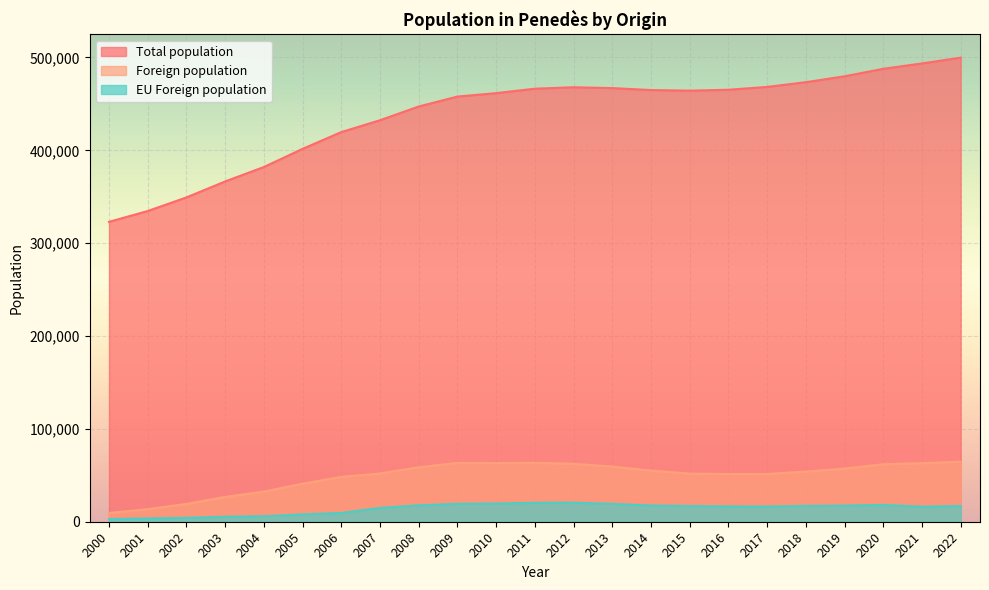

The value of Foreign population at 2014 is 84581. True or false?

False